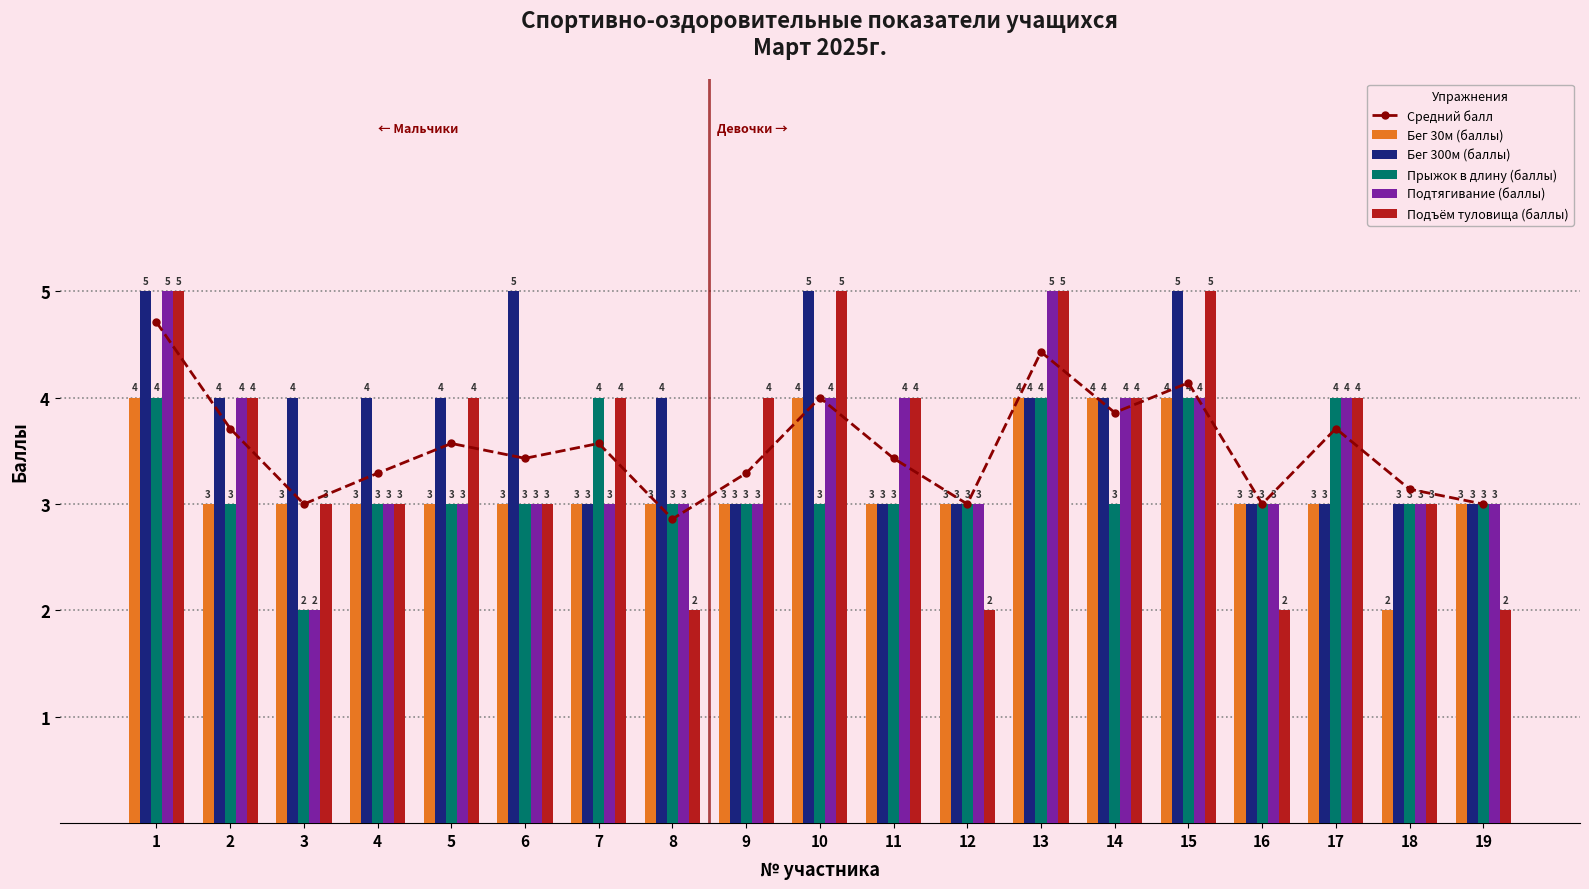

At which category is the sum across all series the highest?

1